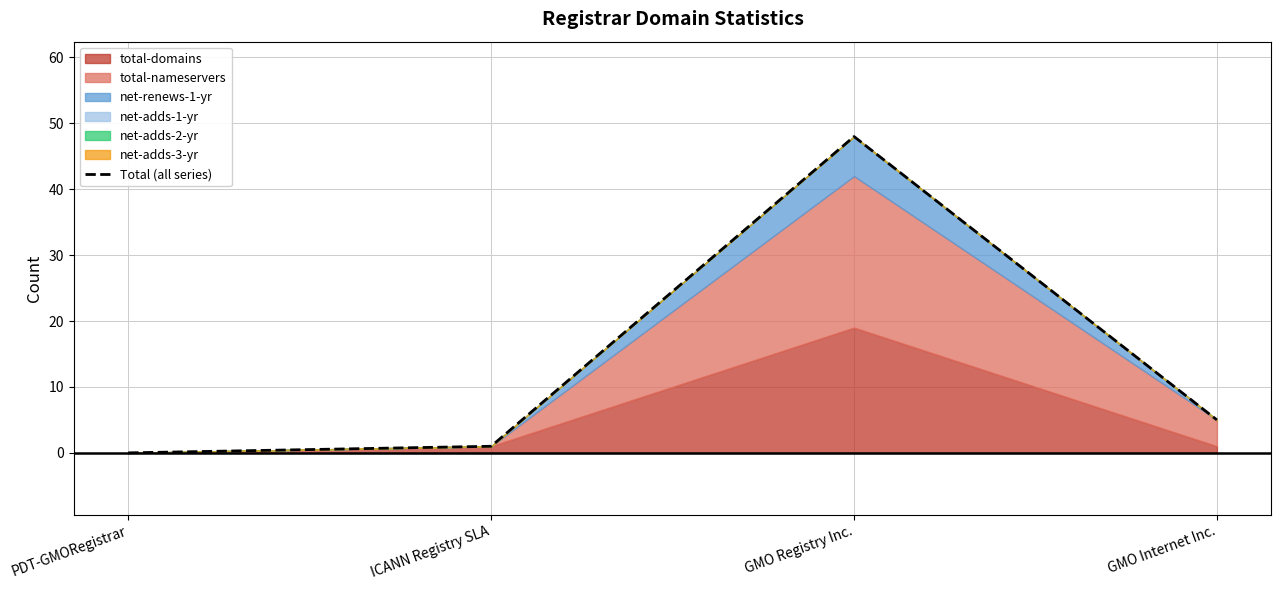

What is the maximum value for Total (all series)?

48